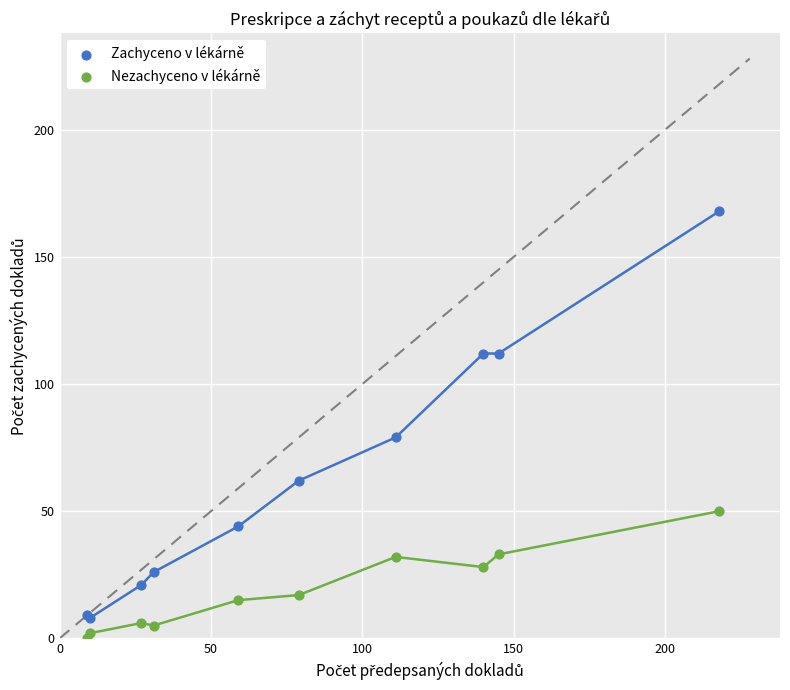

Which series contains the lowest Y value?

Nezachyceno v lékárně